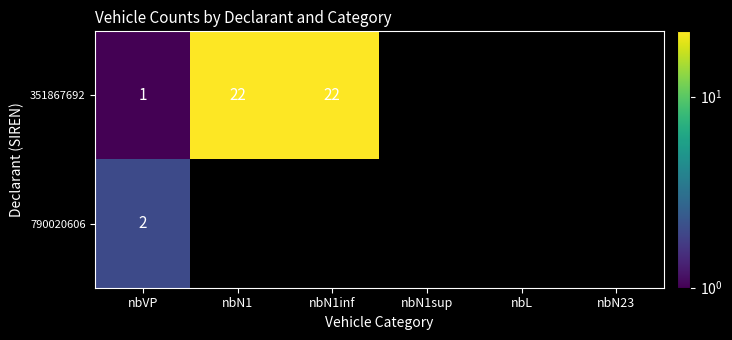

Is it true that 351867692 equals 39 at nbN1?

False